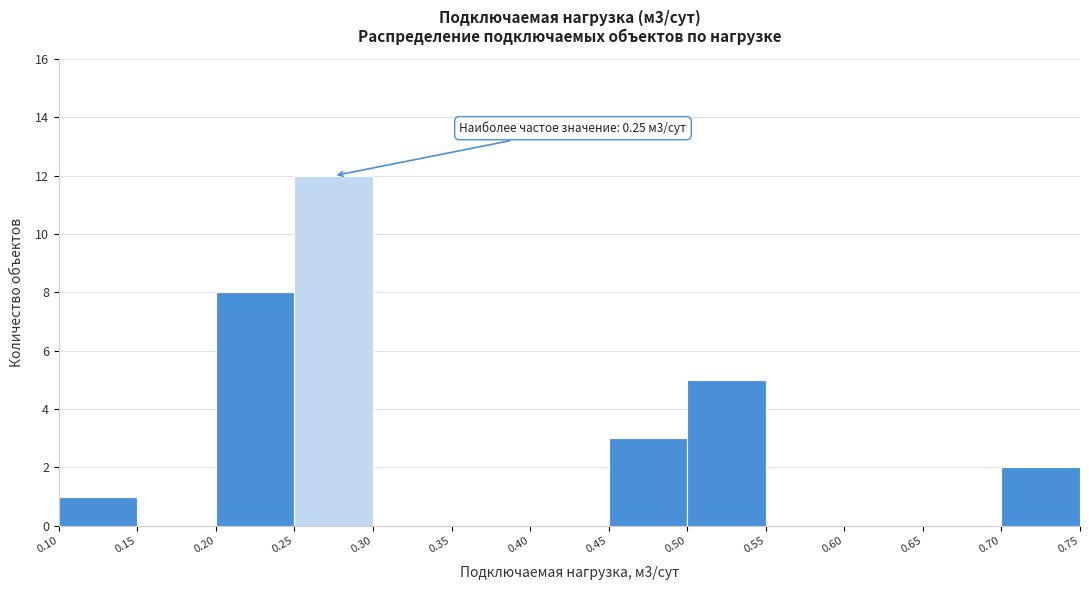

Which range on the x-axis has the tallest bar?

0.25 to 0.30